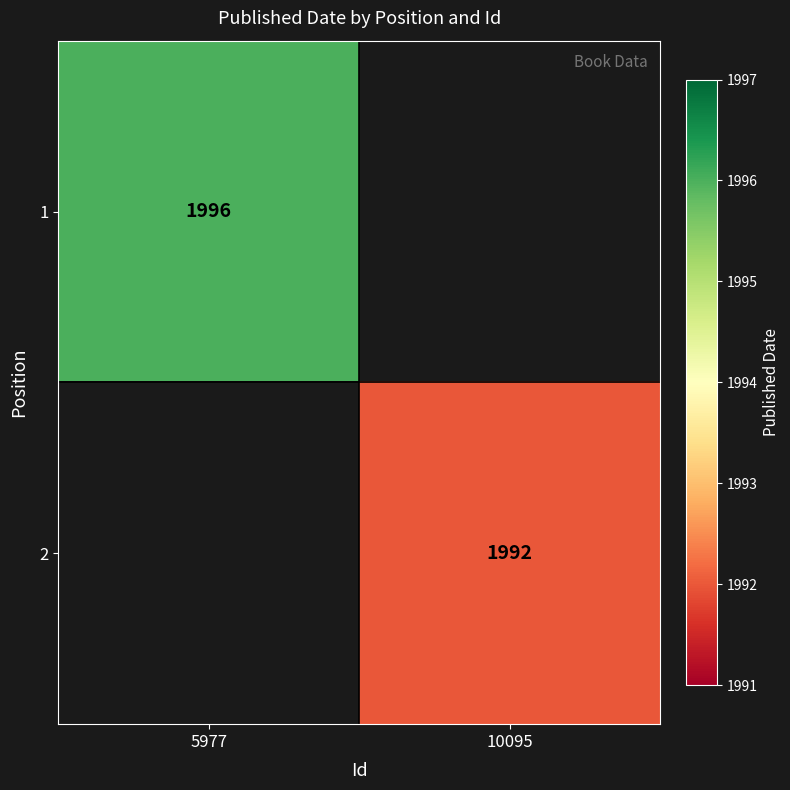

True or false: 1 has a value of 1996 at 5977.

True